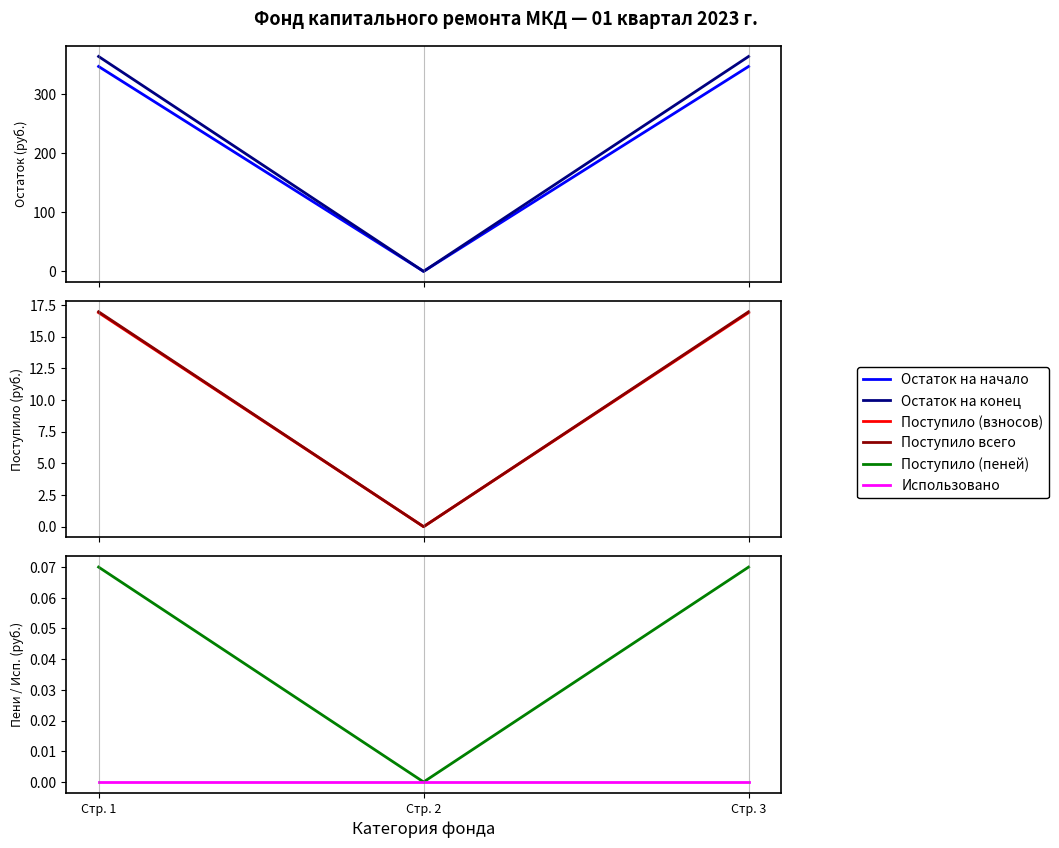

Which series has the largest total across all categories?

Остаток на конец